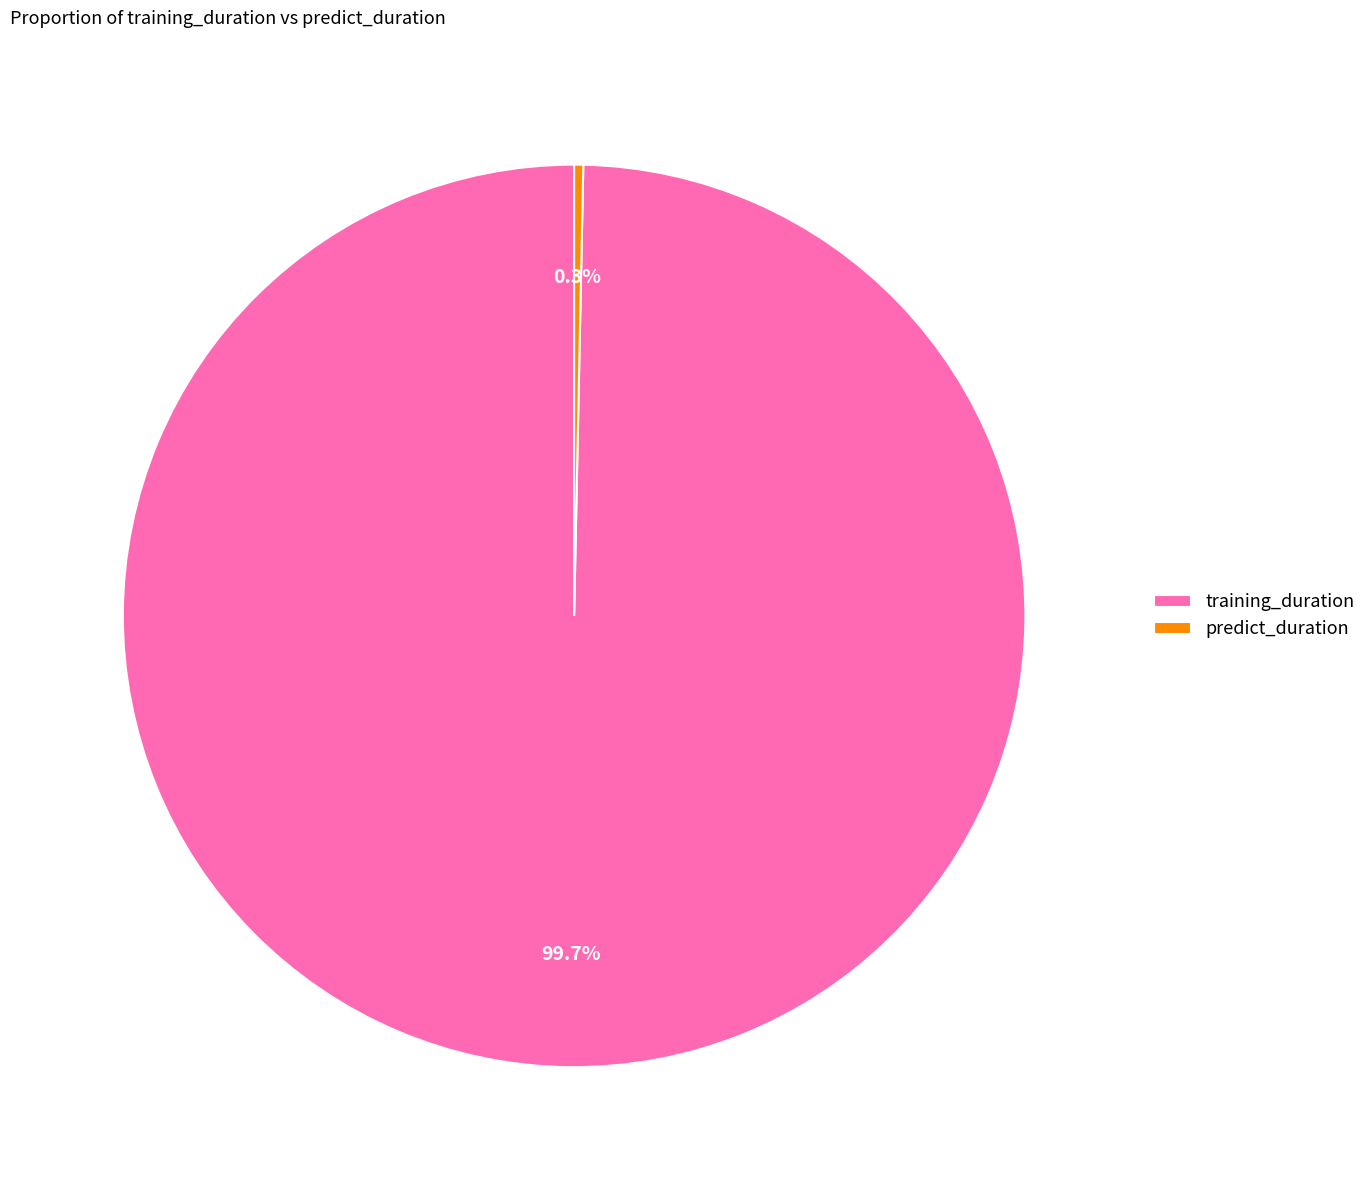

To the nearest percent, what percentage of the pie is training_duration?

100%